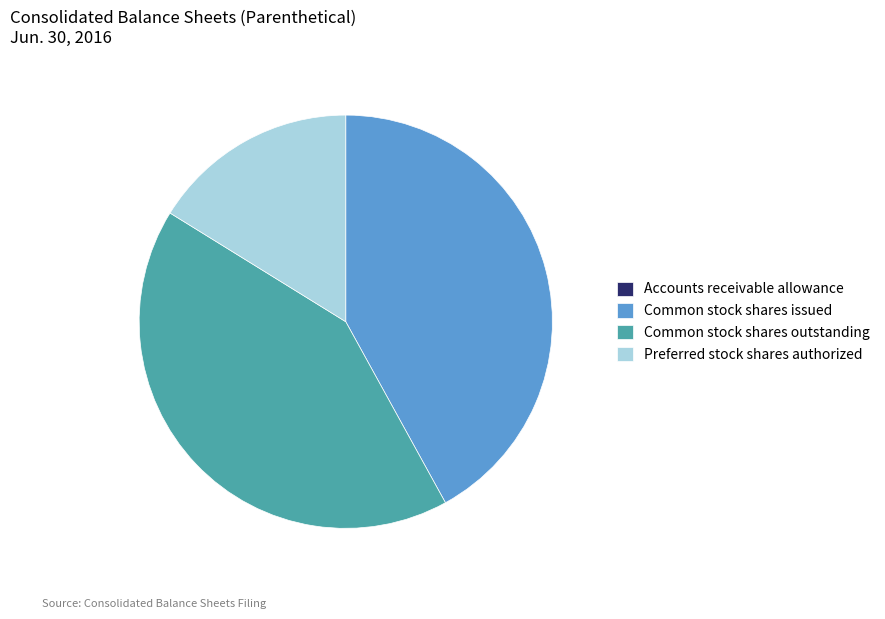

Is it true that Preferred stock shares authorized is 16% of the pie?

True